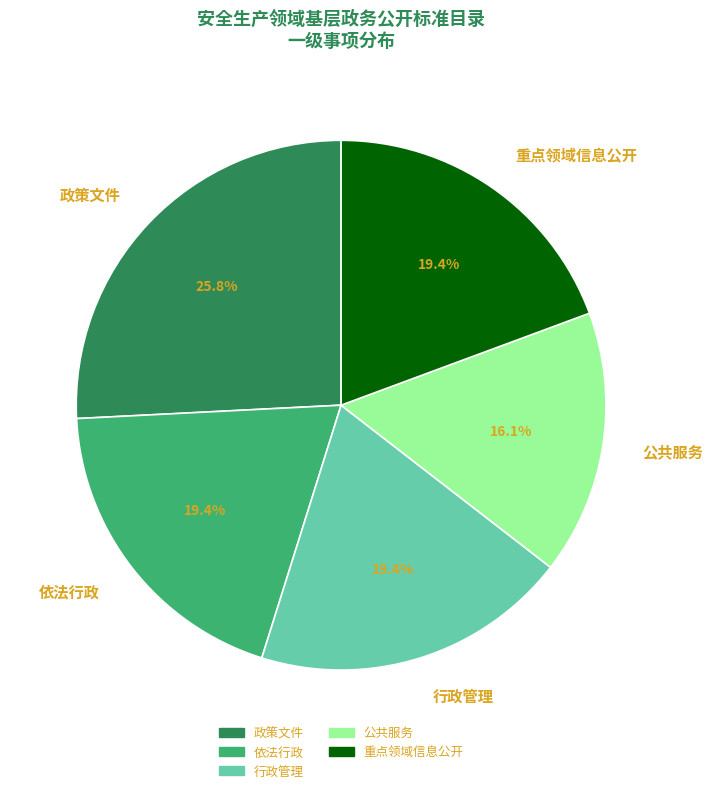

What is the ratio of the value at 依法行政 to the value at 重点领域信息公开?

1.0